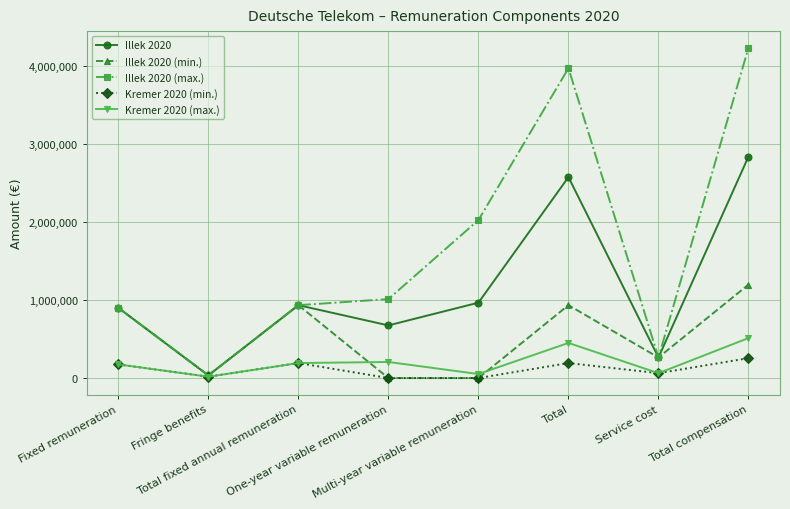

What is the label of the 4th point from the right?

Multi-year variable remuneration